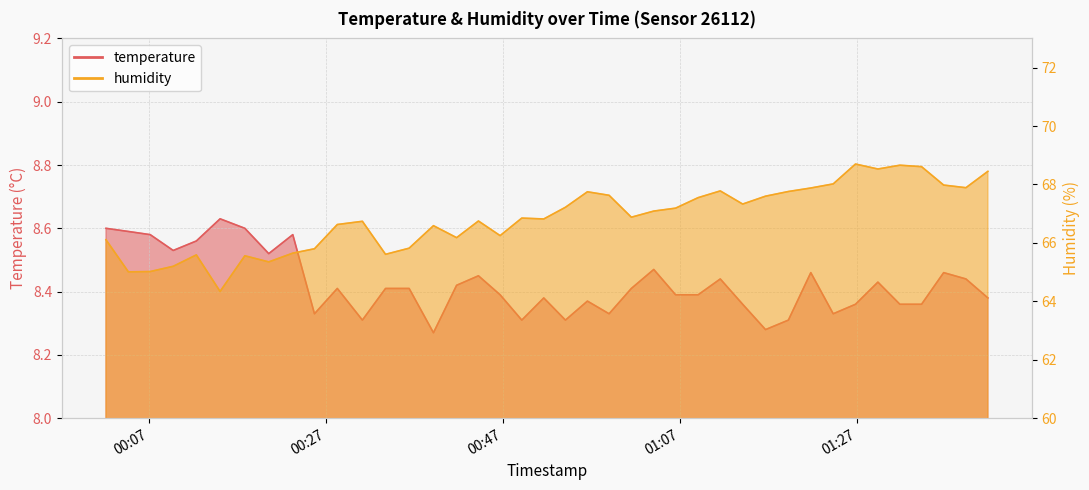

What is the total value across all series at 2023-02-25T01:11:34?

76.2